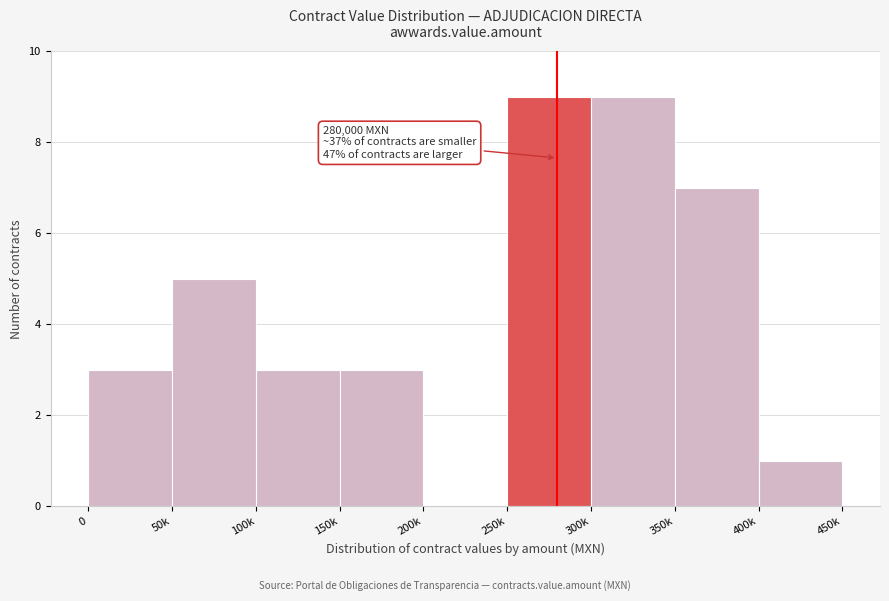

Reading left to right, transcribe all the data shown in this chart.

0=3	50k=5	100k=3	150k=3	200k=0	250k=9	300k=9	350k=7	400k=1